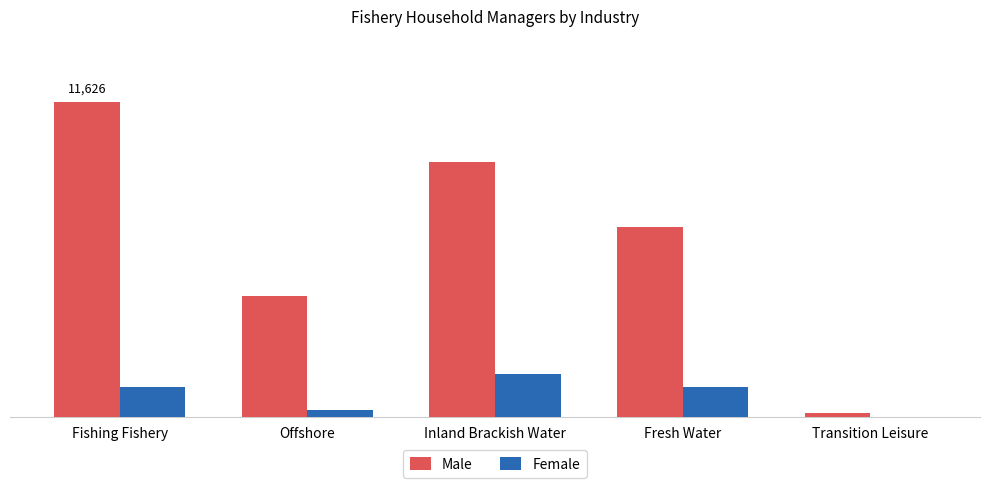

What are all the series names shown in the legend?

Male, Female